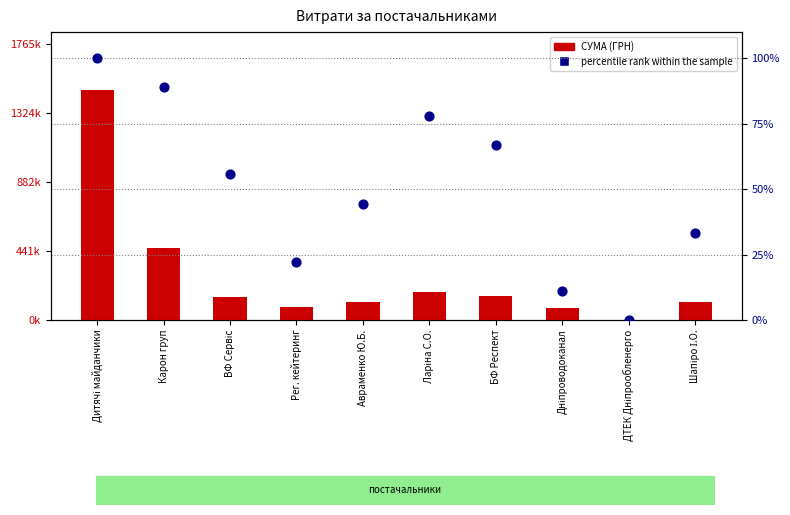

Which series has the largest Y range (max minus min)?

СУМА (ГРН)